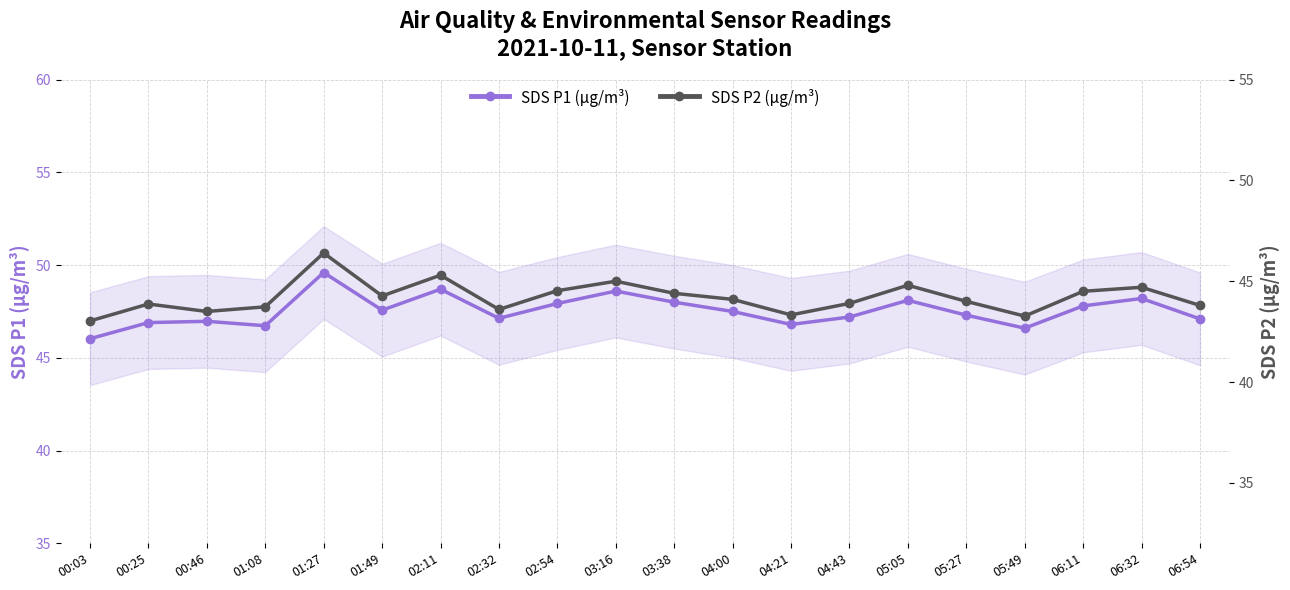

List the series in order of their overall mean, highest first.

SDS P1 (µg/m³), SDS P2 (µg/m³)